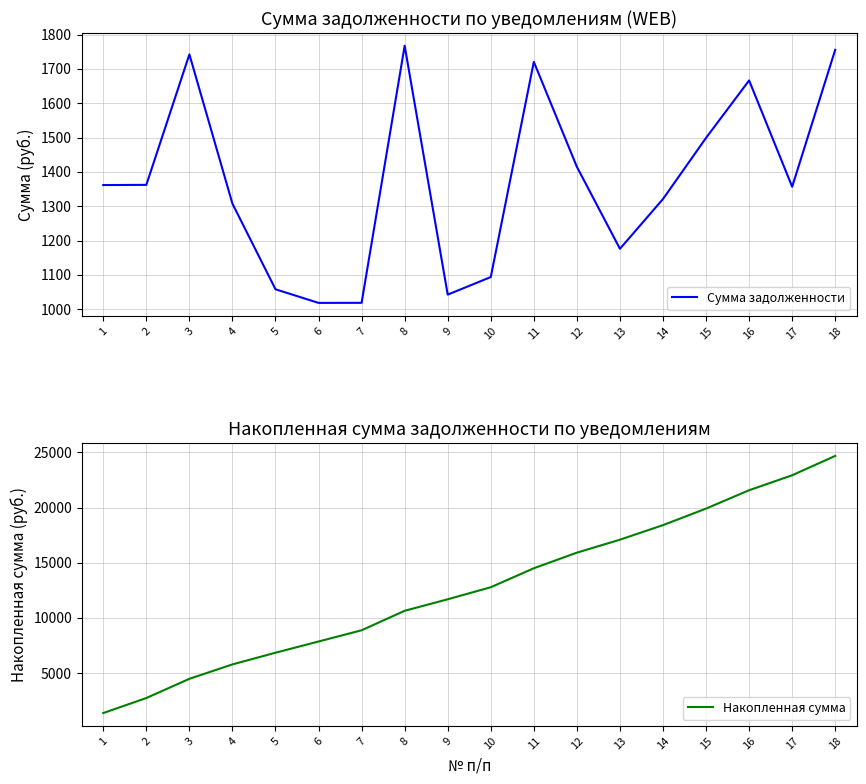

Rank the series by their maximum value, from highest to lowest.

Накопленная сумма, Сумма задолженности